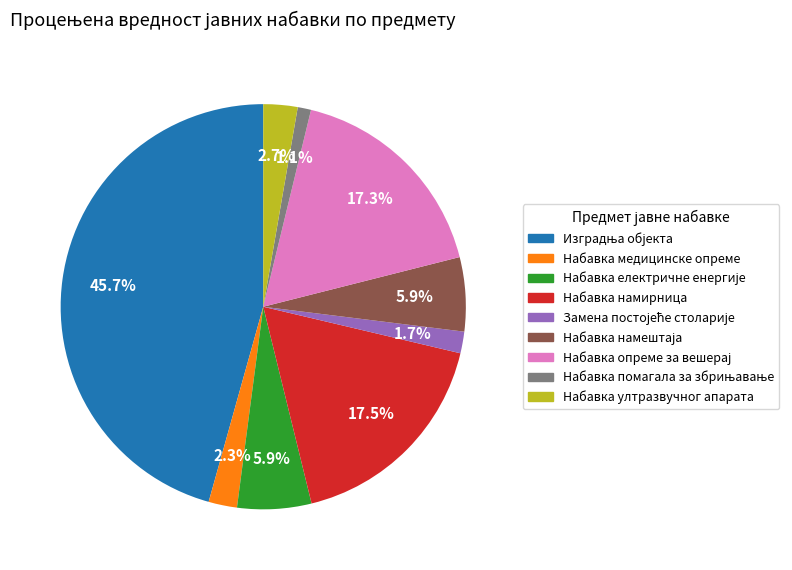

Is there a majority slice in this chart?

No